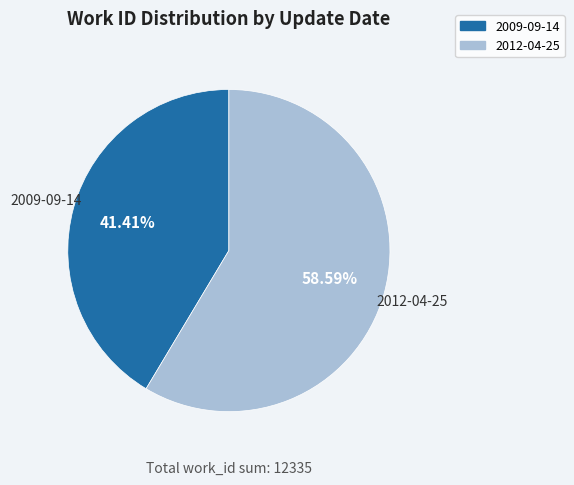

True or false: 2012-04-25 accounts for 69% of the total.

False